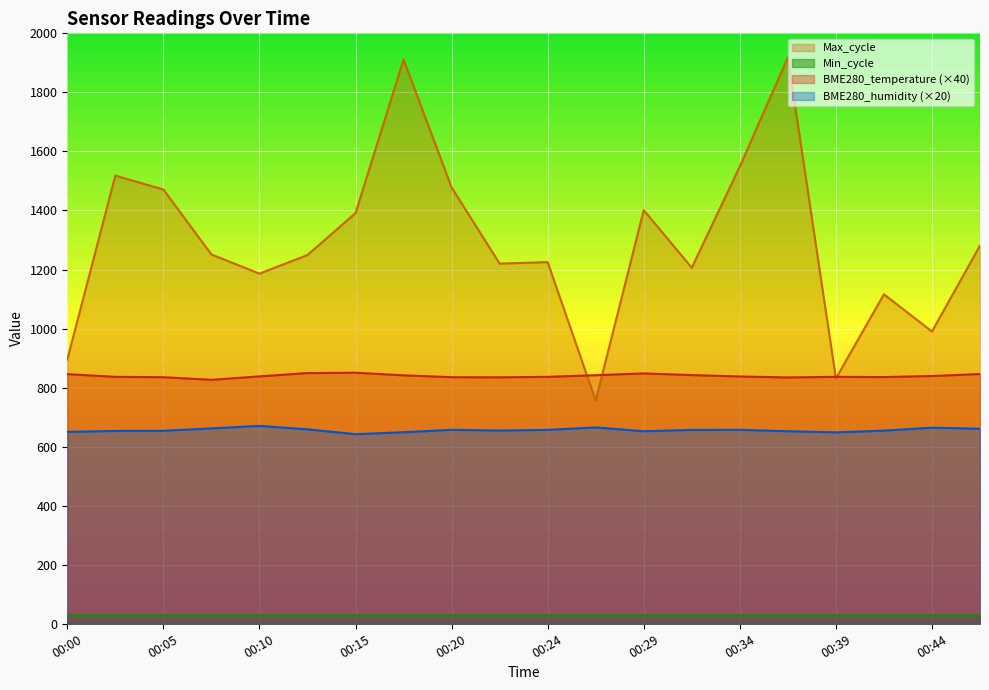

List the labels in order of Max_cycle value, smallest first.

00:27, 00:39, 00:00, 00:44, 00:41, 00:10, 00:32, 00:22, 00:24, 00:12, 00:07, 00:46, 00:15, 00:29, 00:05, 00:20, 00:03, 00:34, 00:17, 00:36